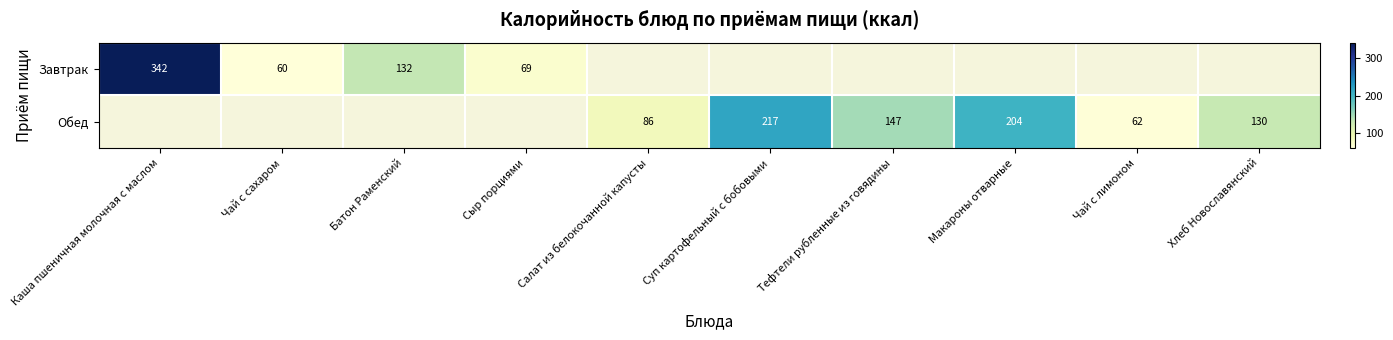

What is the sum of the Завтрак values at Каша пшеничная молочная с маслом and Батон Раменский?

474.0